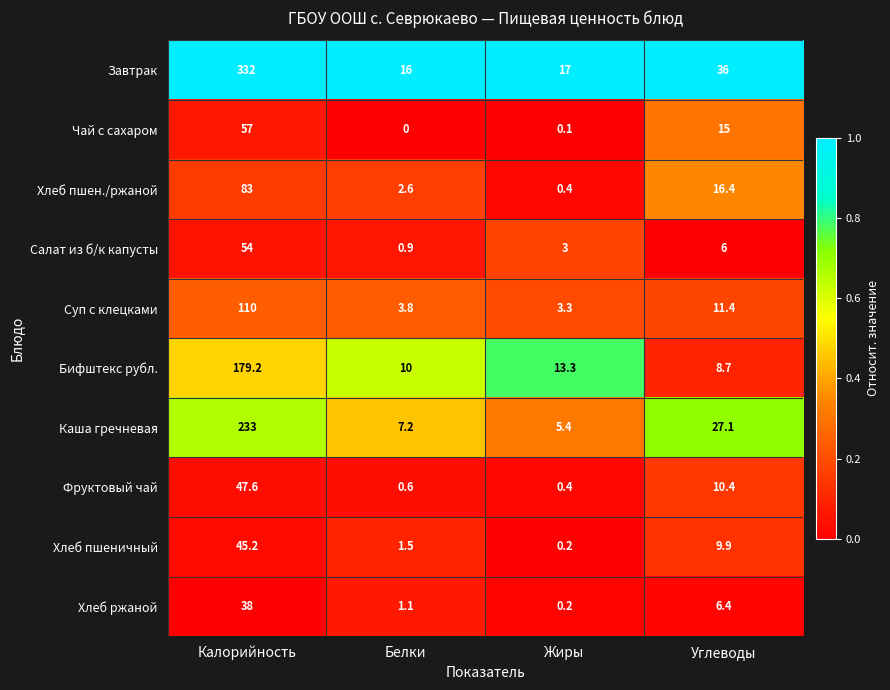

What is the total value across all series at Калорийность?

1179.0